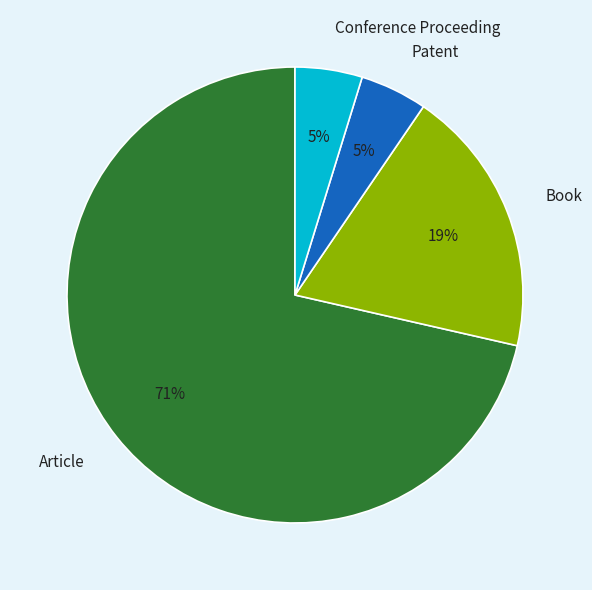

The Conference Proceeding slice represents 5% of the pie. True or false?

True